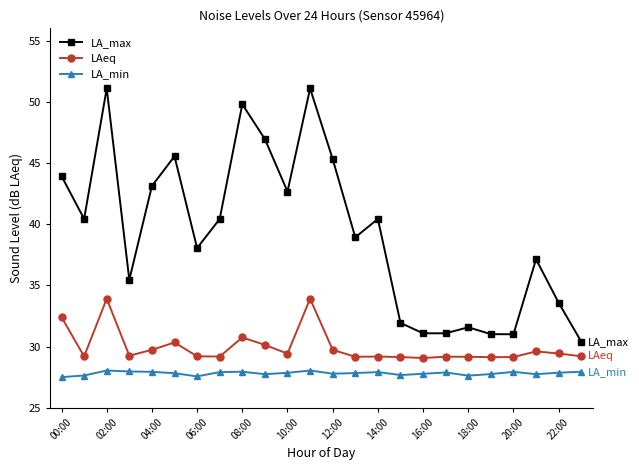

Rank the series by their maximum value, from lowest to highest.

LA_min, LAeq, LA_max